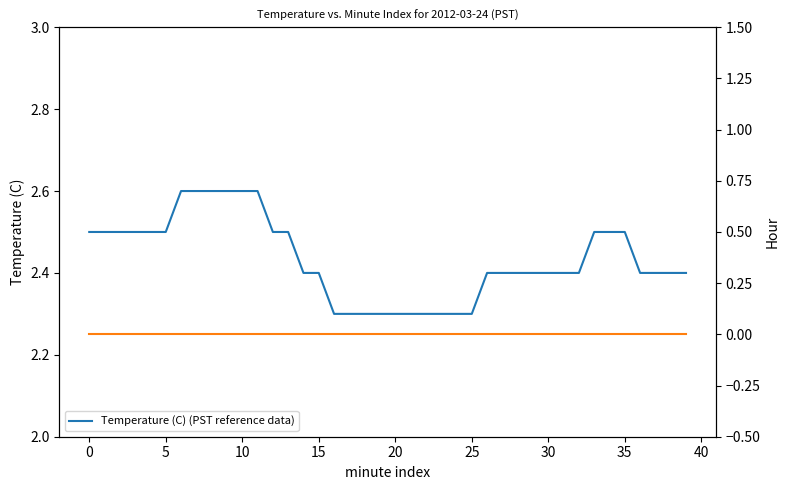

Rank the series by their average value, from highest to lowest.

Temperature (C) (PST reference data), Hour